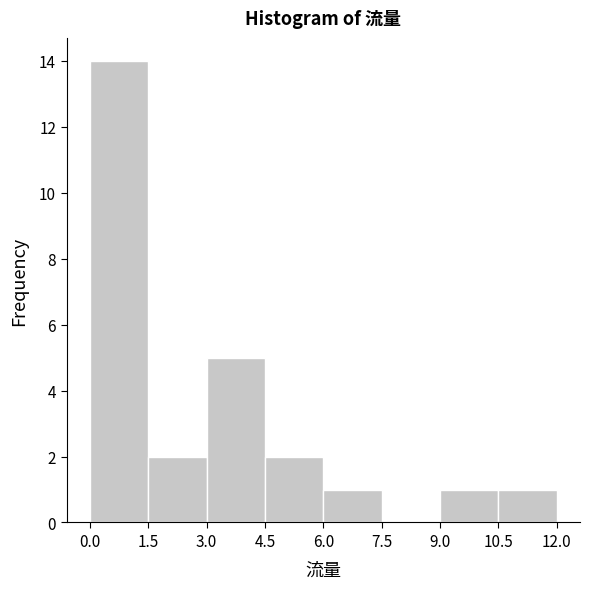

What is the height of the bar covering 3.0 to 4.5 on the x-axis? The values are not printed on the chart, so give them approximately, as read against the axis.

5